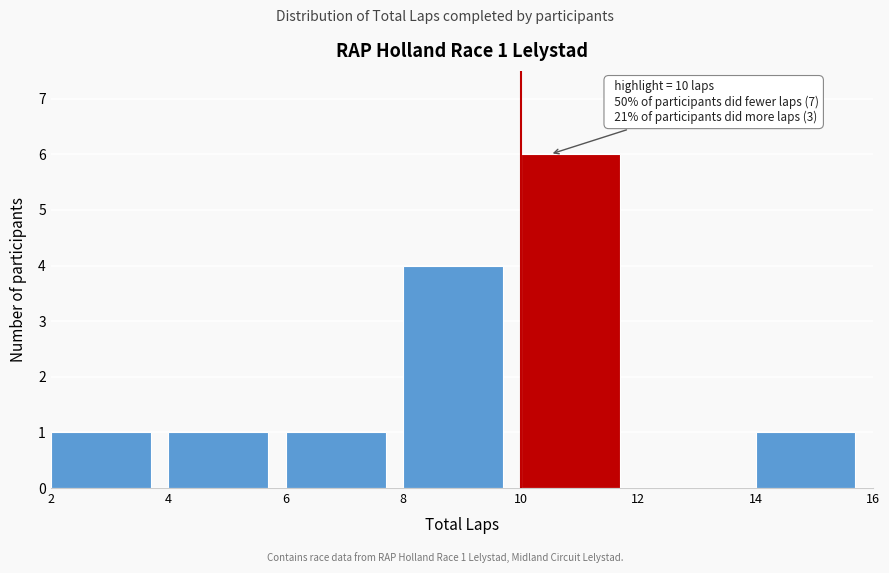

Which range on the x-axis has the tallest bar?

10 to 12